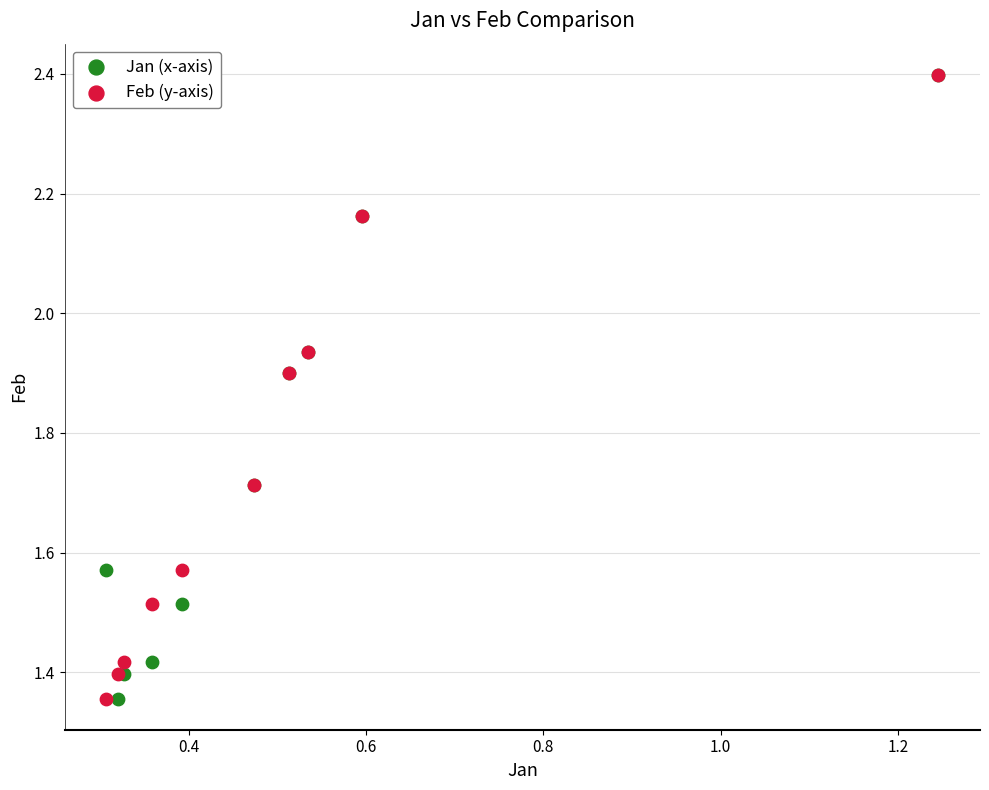

What are all the series names shown in the legend?

Jan (x-axis), Feb (y-axis)